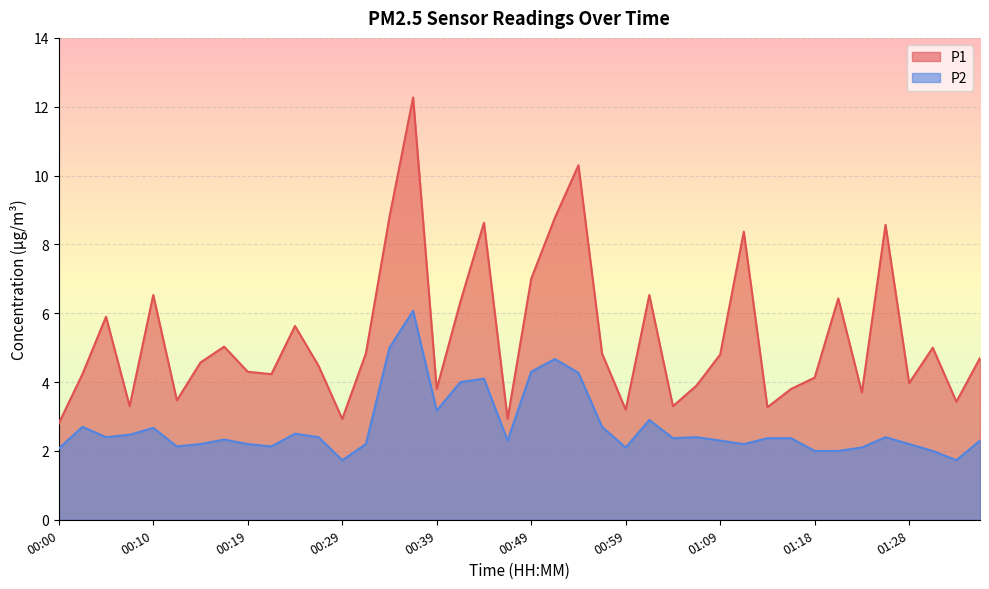

What is the label of the 11th point from the right?

01:11